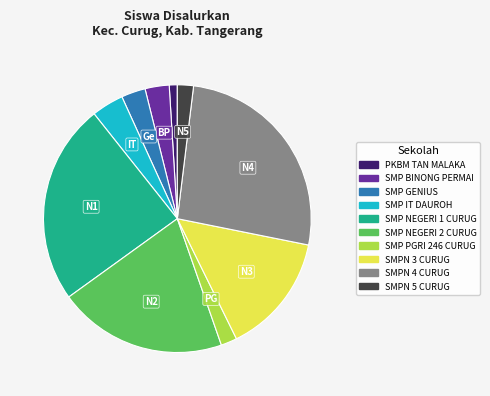

True or false: SMP GENIUS accounts for 3% of the total.

True